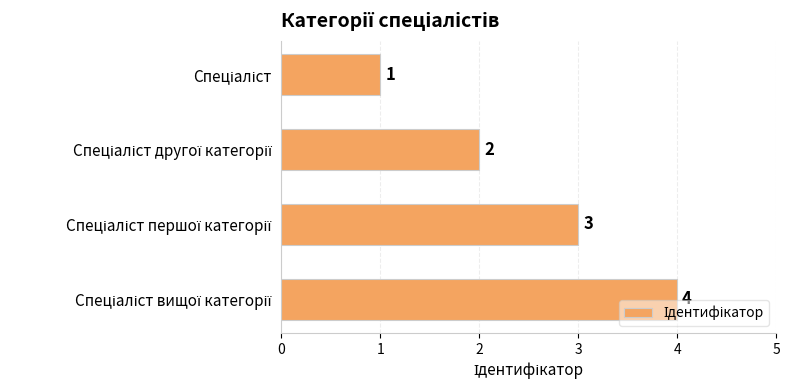

What is the value of the 2nd bar from the top?

2